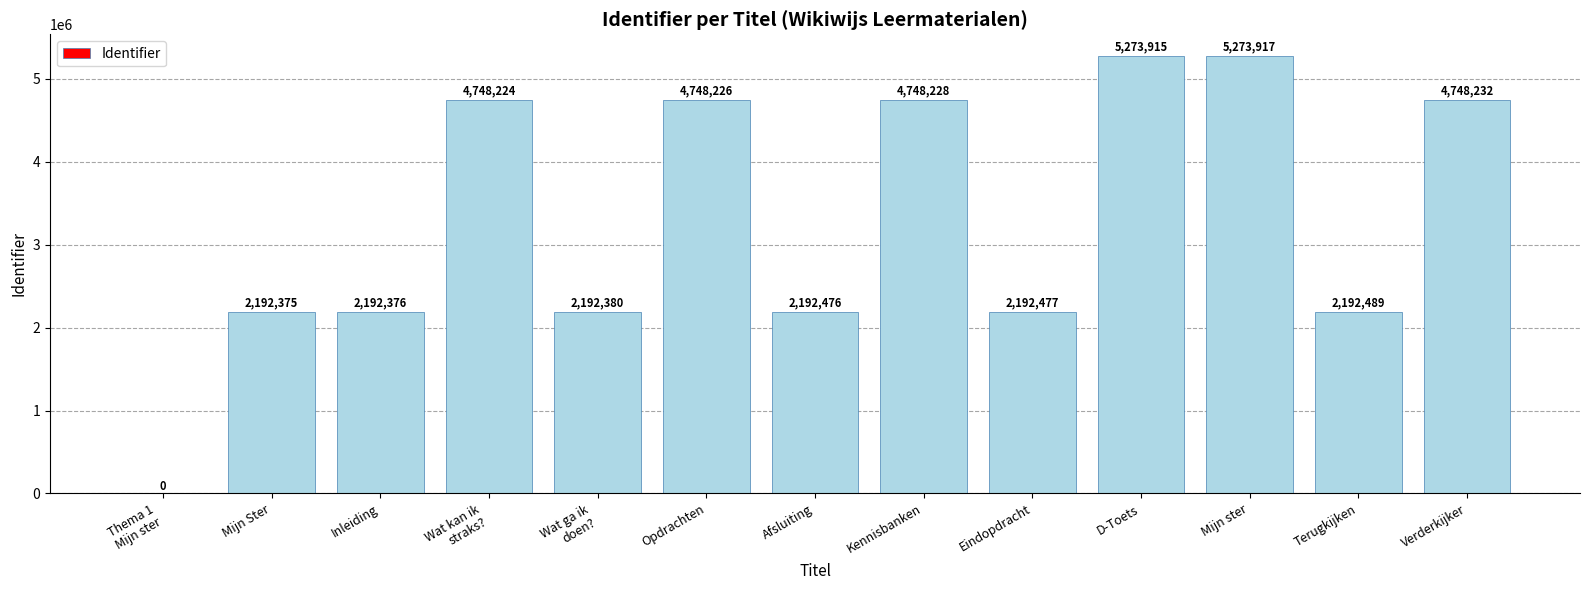

The chart shows a value of 4748228 at Kennisbanken. True or false?

True